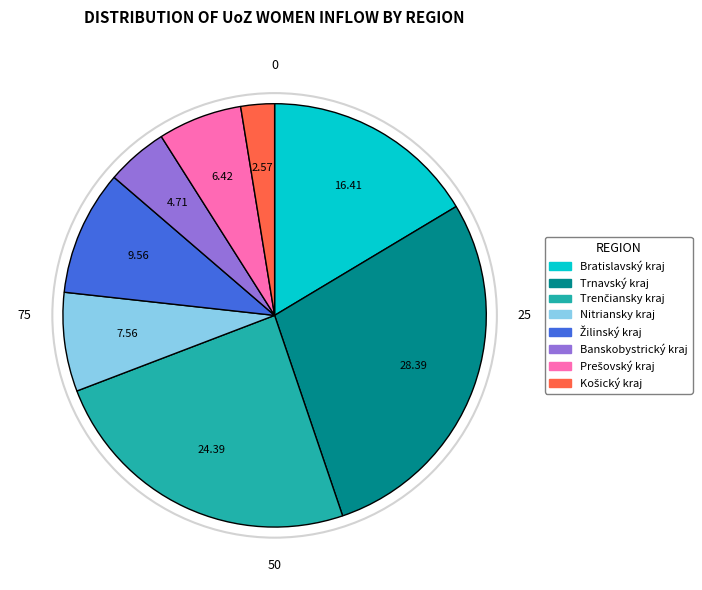

Which category has the biggest portion of the pie?

Trnavský kraj